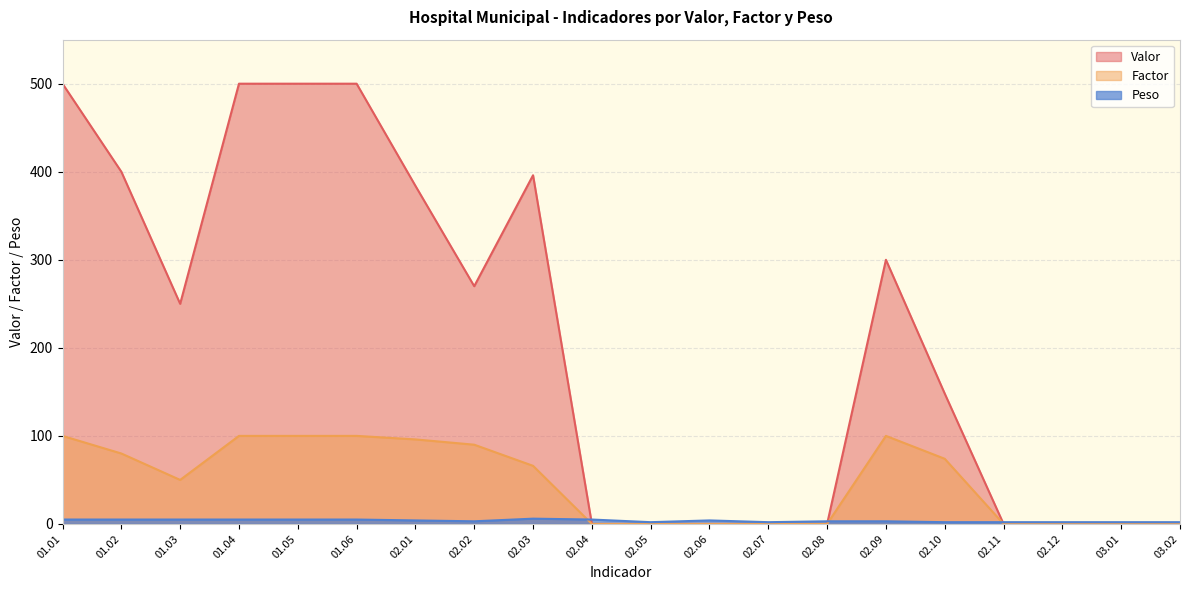

Between 02.03 and 02.10, which is larger?

02.03